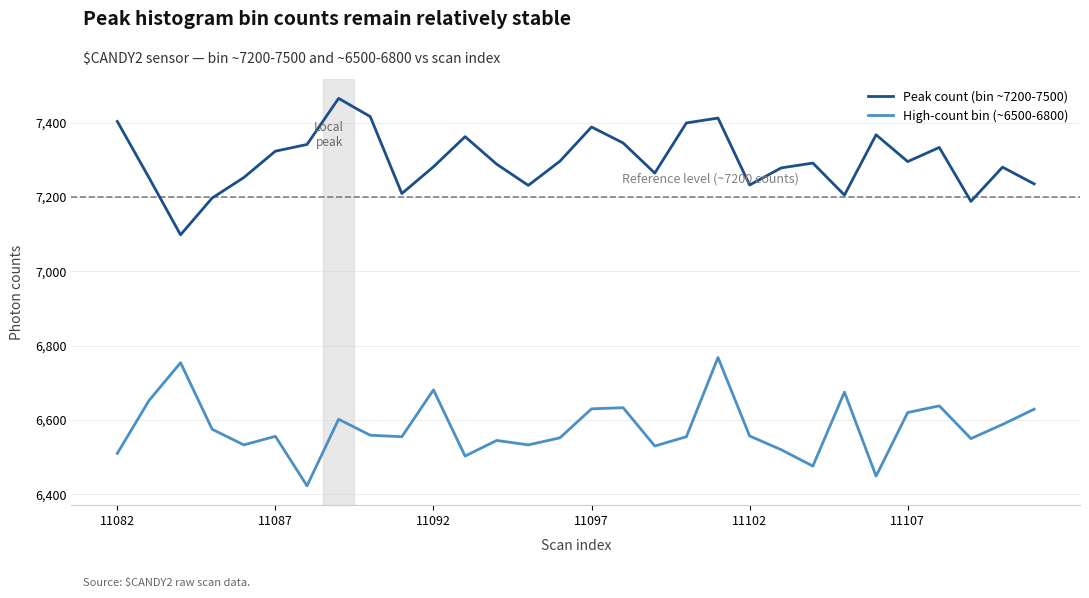

Rank the series by their average value, from highest to lowest.

Peak count (bin ~7200-7500), High-count bin (~6500-6800)